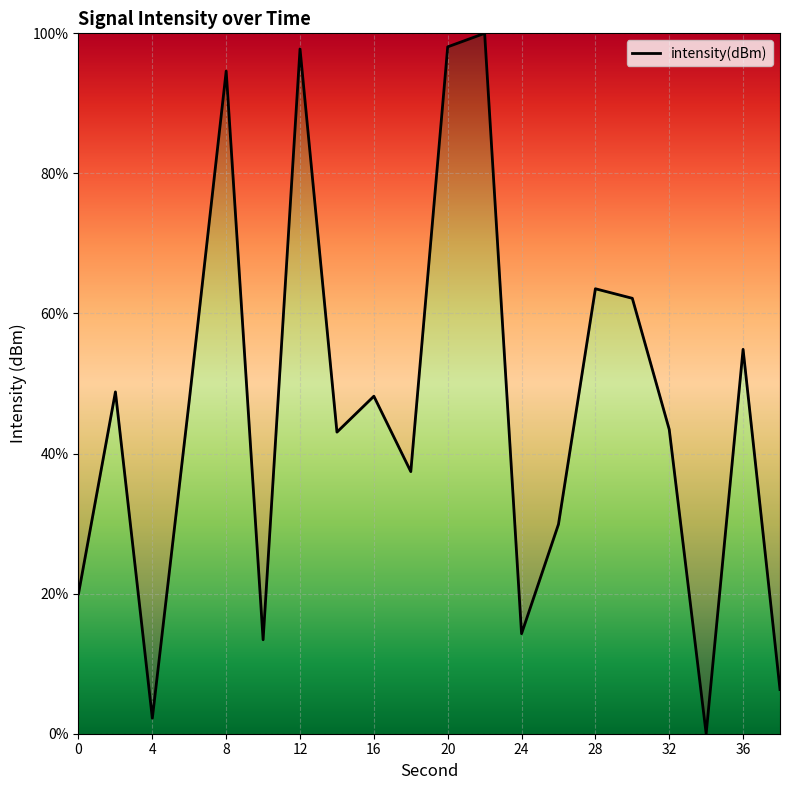

What is the difference between the maximum and minimum values?

100.0